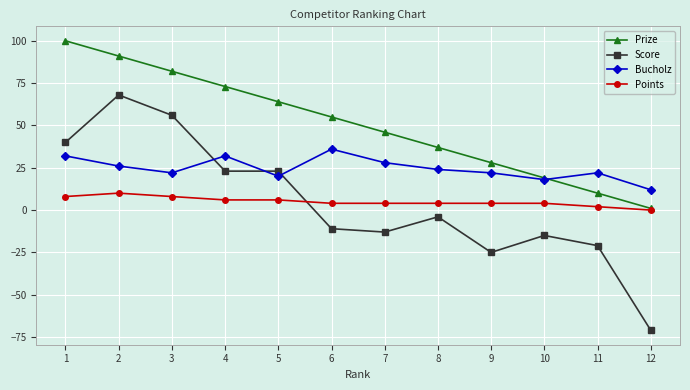

True or false: Bucholz has more than 0 points higher than both neighbors.

True